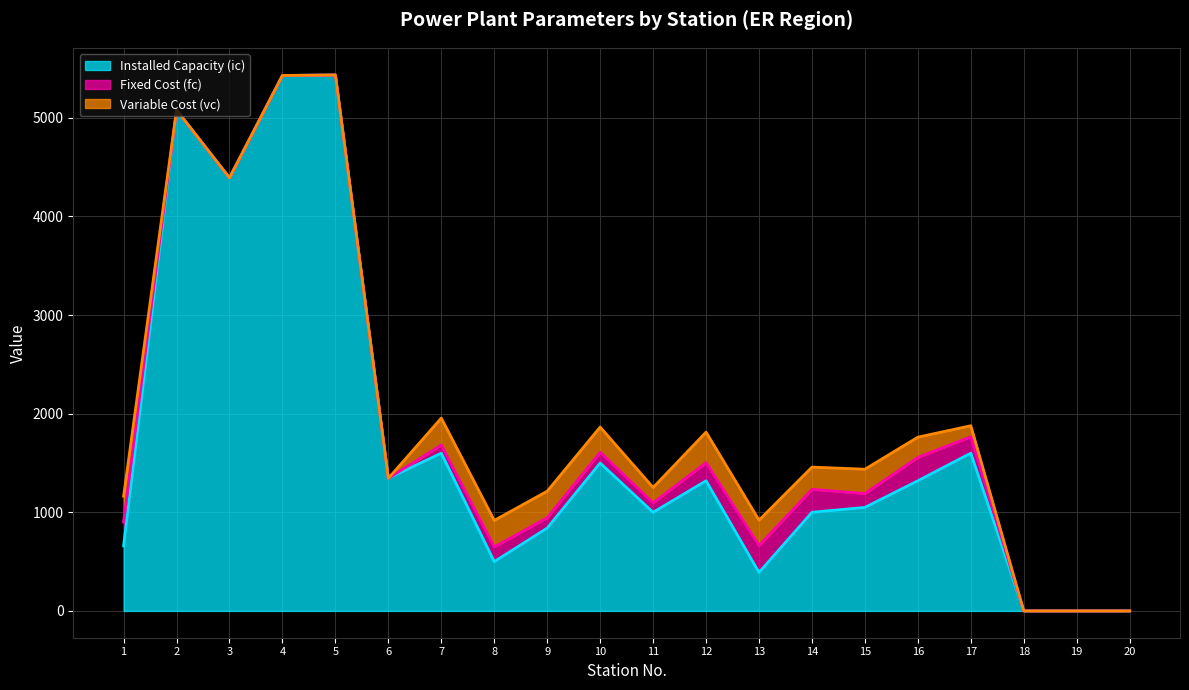

Which category has the lowest value across all series?

18